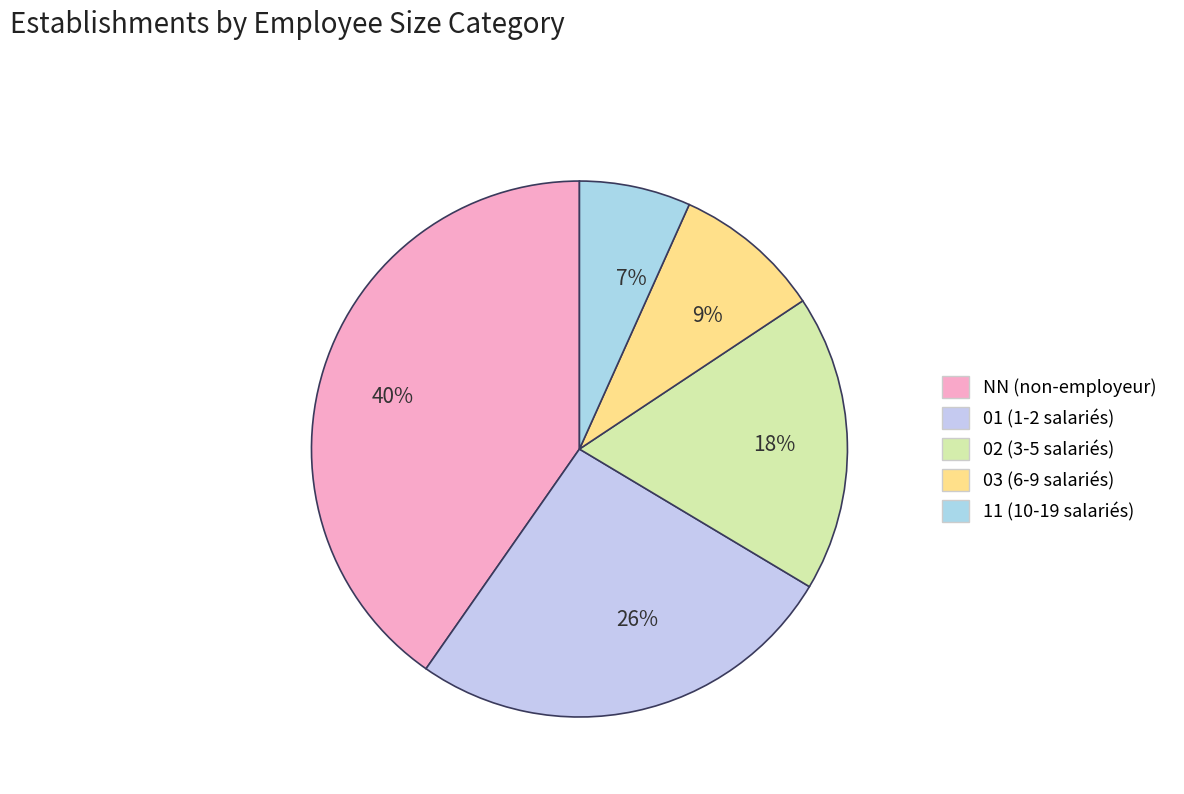

Does 01 account for over 50% of the chart?

No